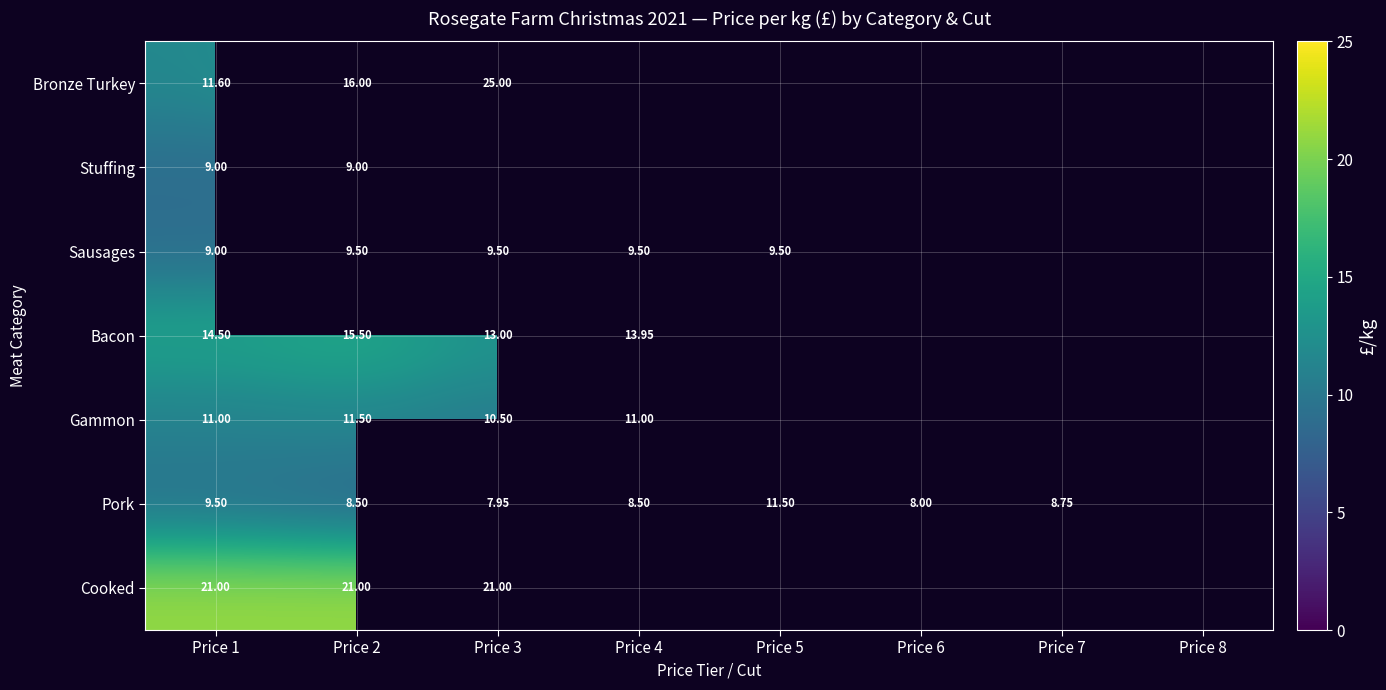

Rank the series at Price 2 from lowest to highest value.

Pork, Stuffing, Sausages, Gammon, Bacon, Bronze Turkey, Cooked